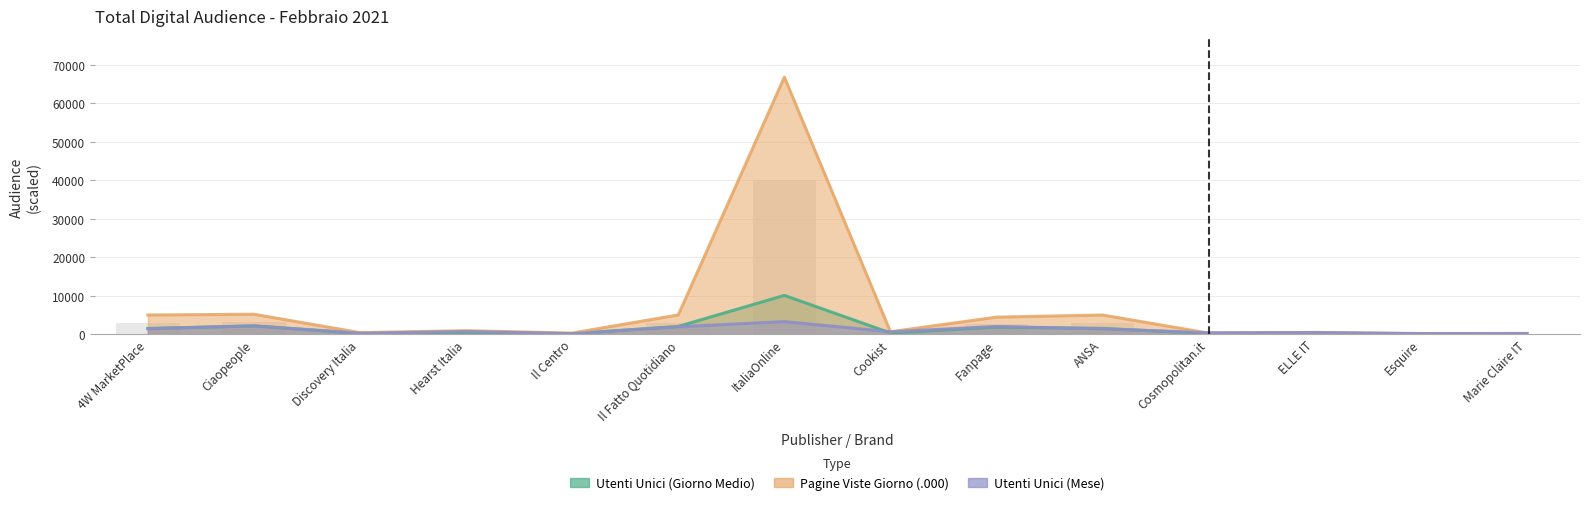

The value of Pagine Viste Giorno (.000) at Hearst Italia is 192.7. True or false?

False